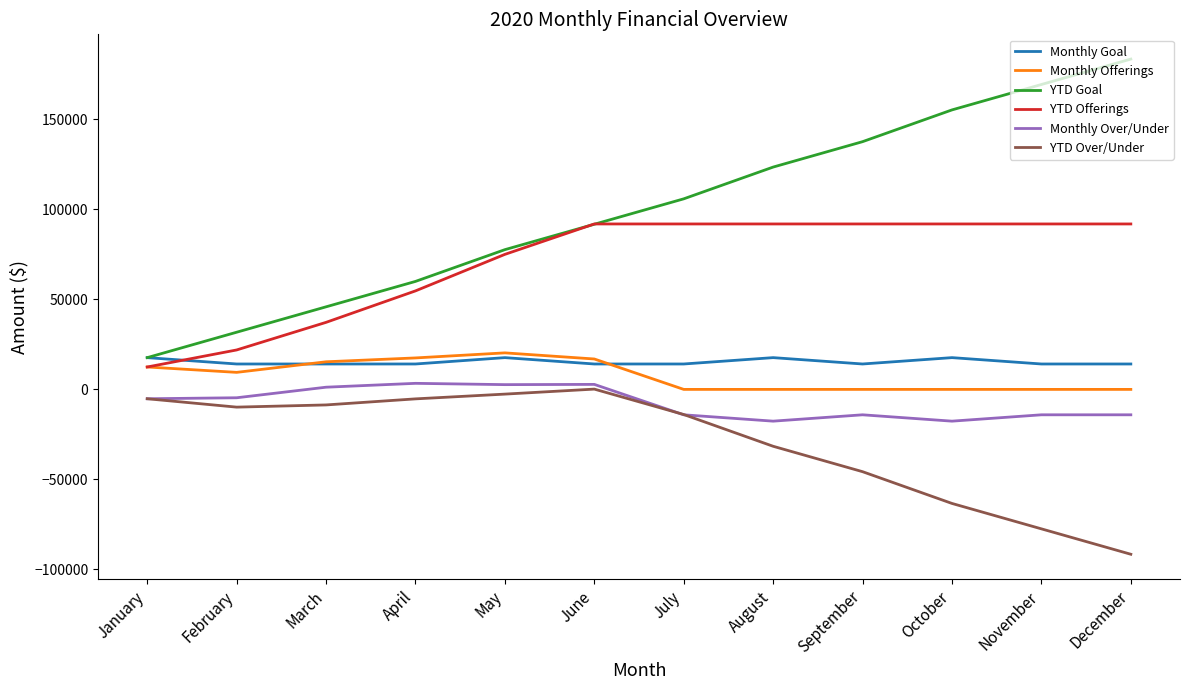

Which series has the largest range (max minus min)?

YTD Goal